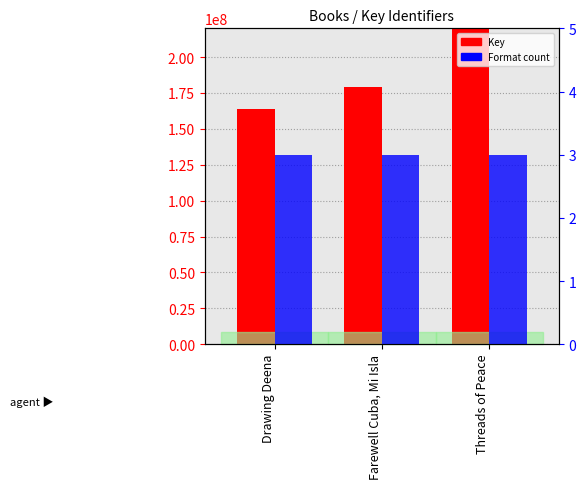

What is the label of the 3rd bar from the right?

Drawing Deena